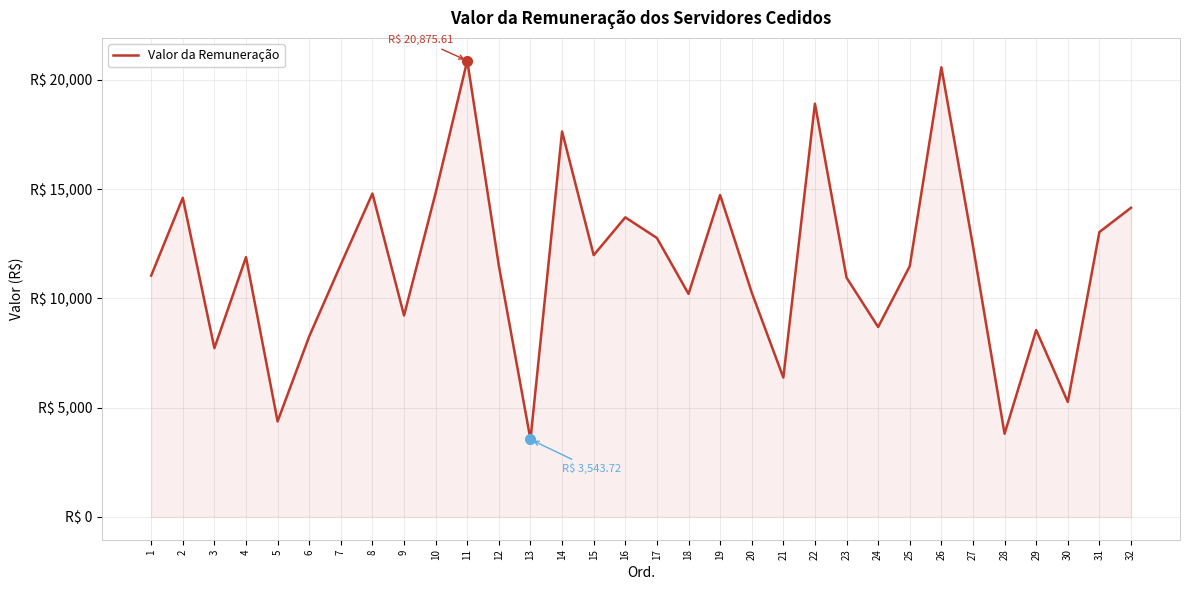

What is the change in value from 4 to 15?

+93.3